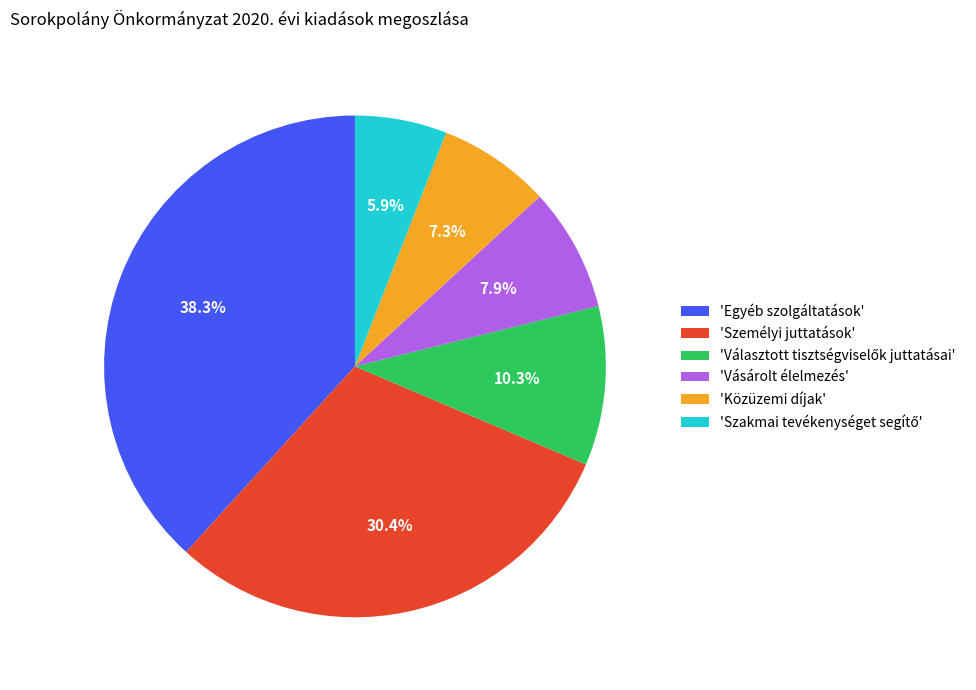

Which category has the biggest portion of the pie?

'Egyéb szolgáltatások'